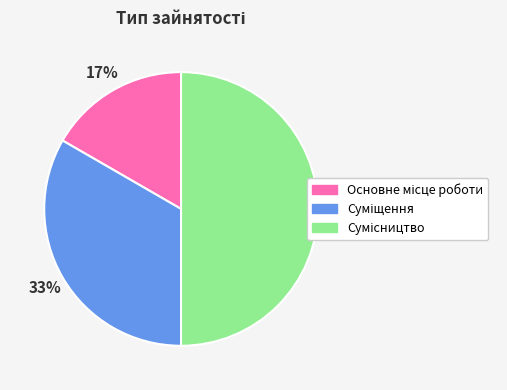

To the nearest percent, what is the difference between the largest and smallest slice percentages?

33%